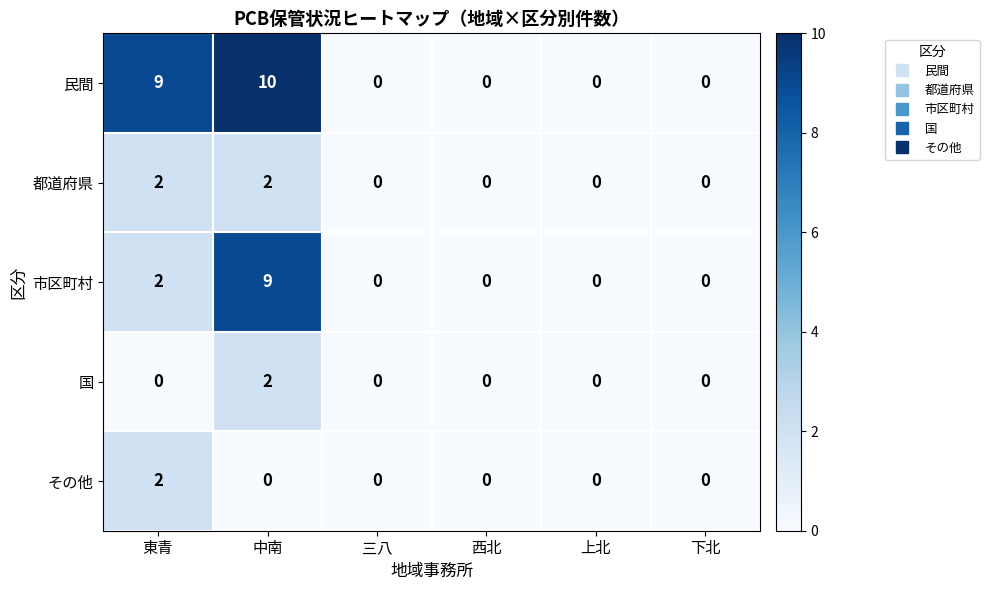

What is the difference between the maximum and minimum values in the 市区町村 series?

9